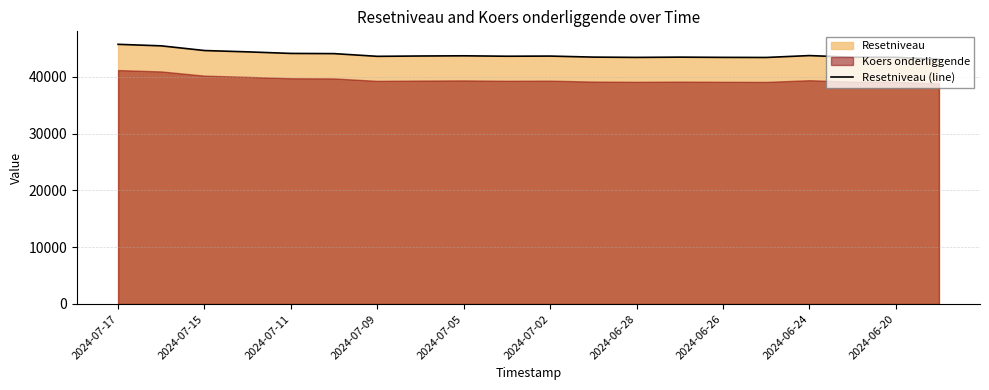

The value of Resetniveau (line) at 2024-06-24 is 76736.8. True or false?

False